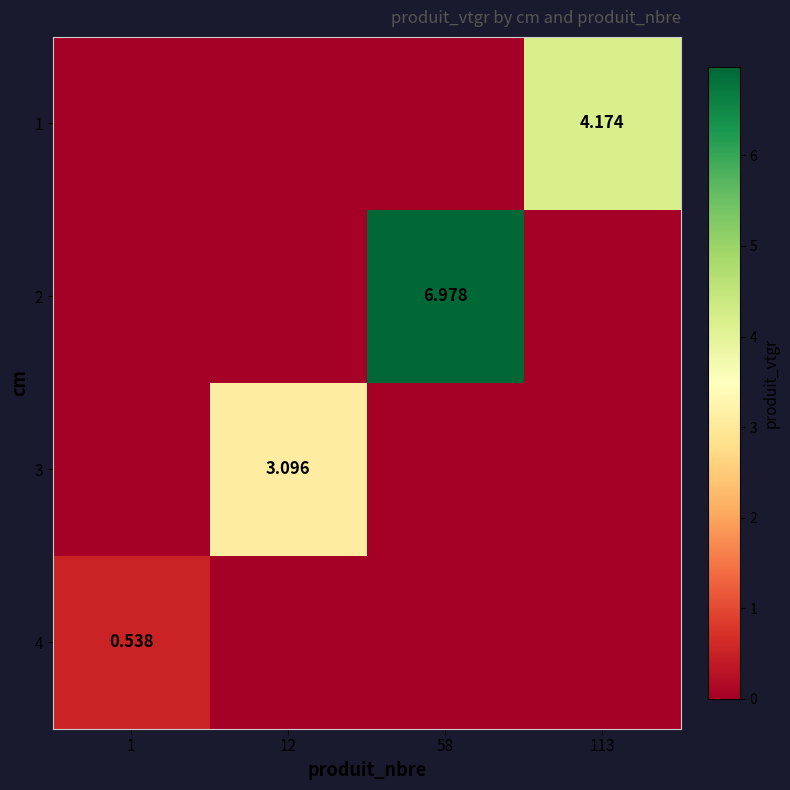

List the series in order of their peak value, lowest first.

4, 3, 1, 2